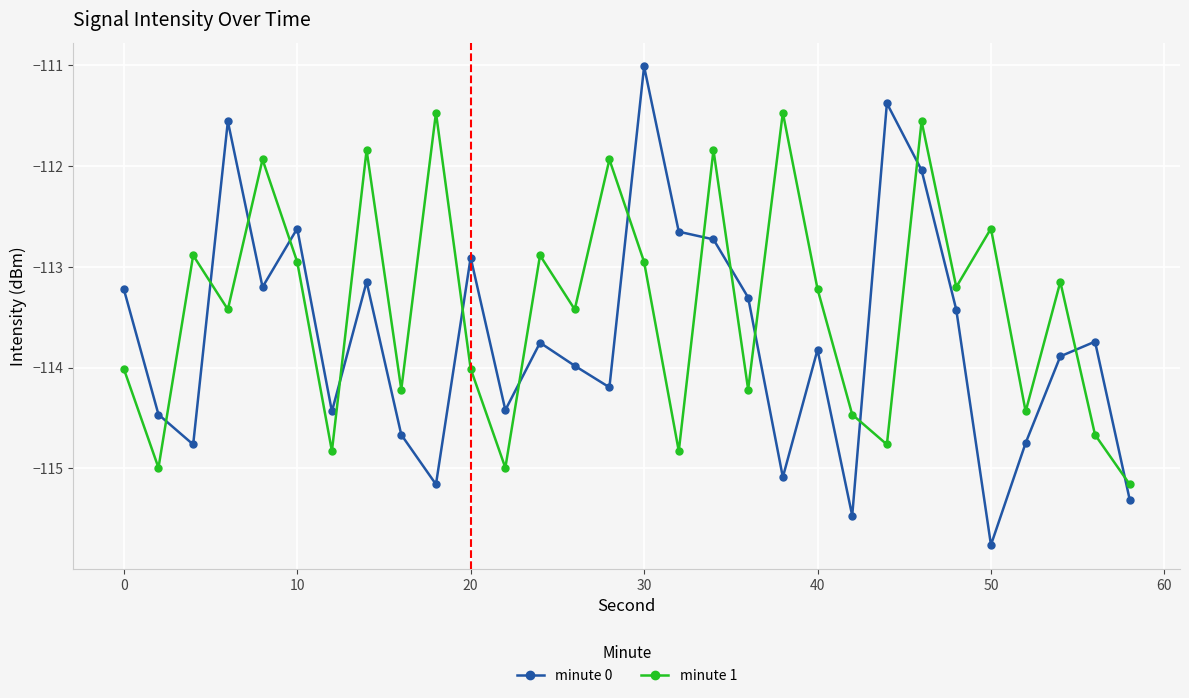

Which series has the largest total across all categories?

minute 1